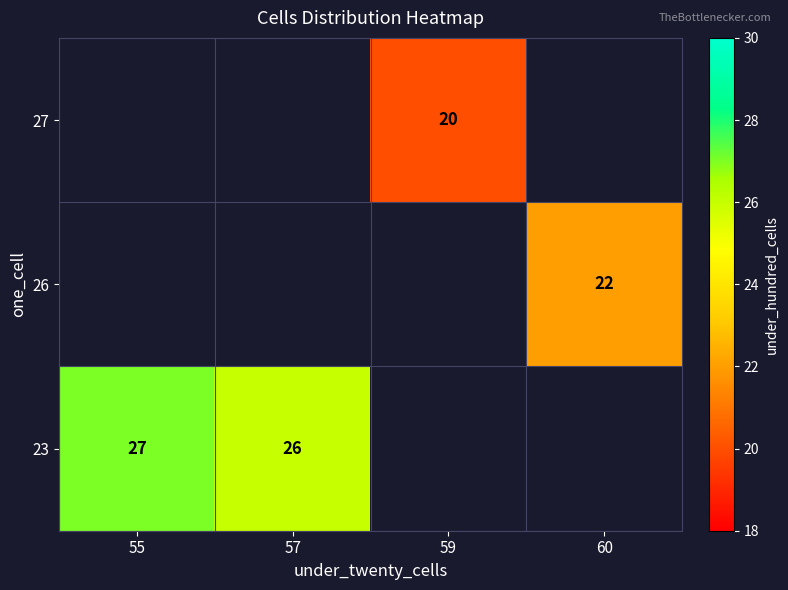

The 27 series shows 13.5 at 59. True or false?

False